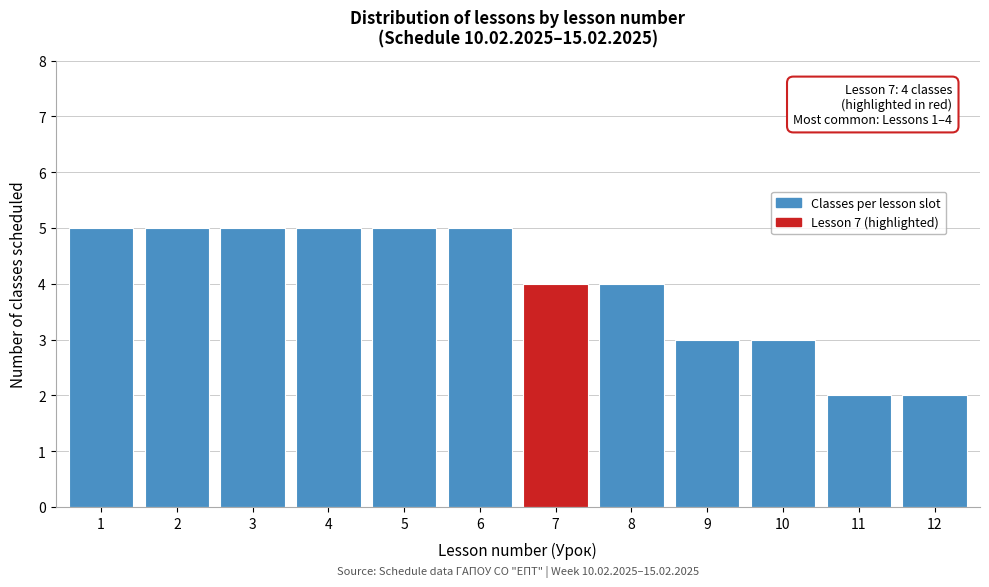

Reading left to right, extract all data points from this chart.

1=5	2=5	3=5	4=5	5=5	6=5	7=4	8=4	9=3	10=3	11=2	12=2